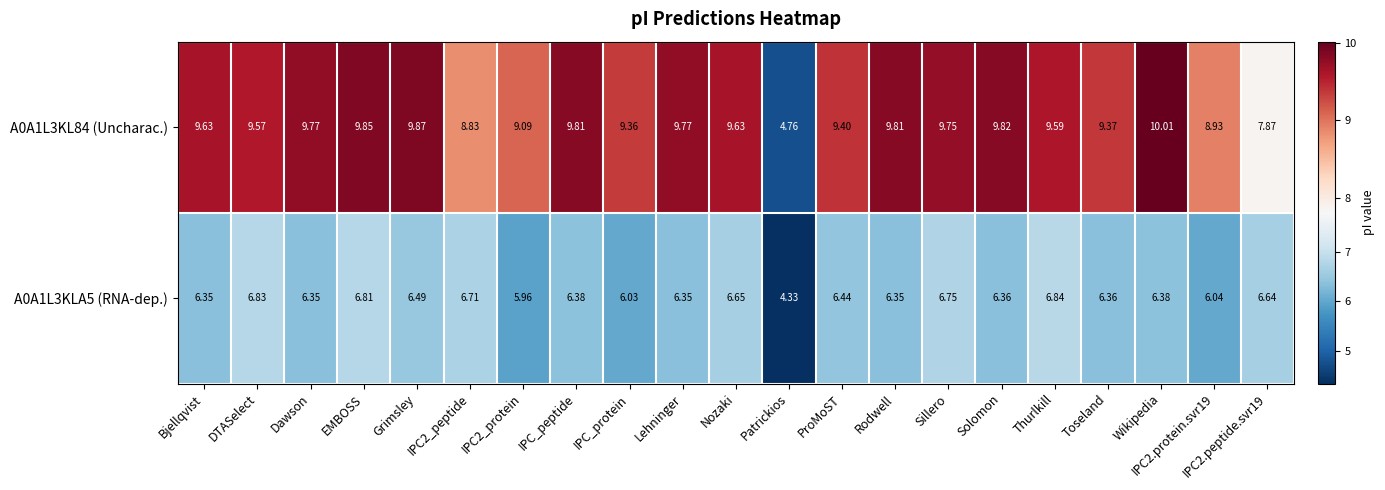

Where is A0A1L3KLA5 (RNA-dep.) nearest to the value 5?

Patrickios